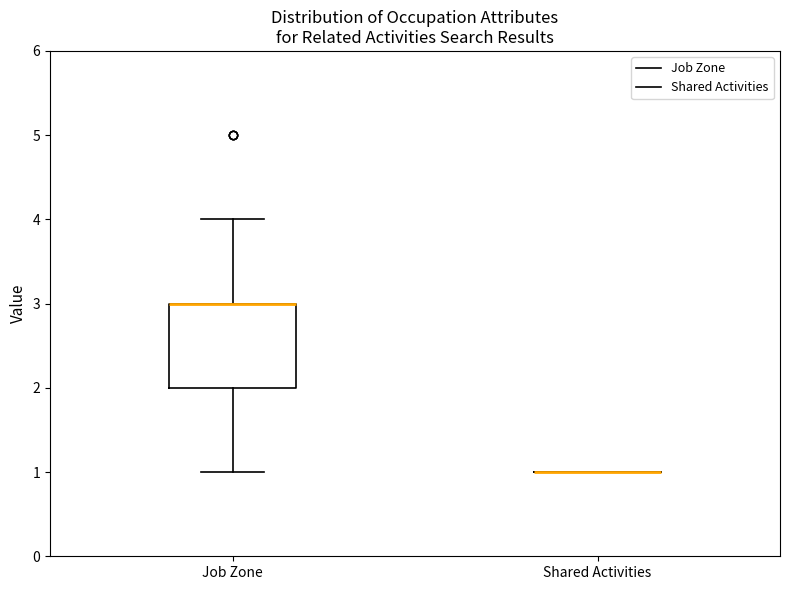

Reading left to right, transcribe this box plot: for each box, give where its median line is, the range the box spans, and where its two whiskers end, as read against the y-axis. The values are not printed on the chart, so give them approximately, as read against the axis.

Job Zone: median 3 (drawn on the box's upper edge), box 2 to 3, whiskers 1 to 4
Shared Activities: box collapsed to a line at 1, whiskers 1 to 1